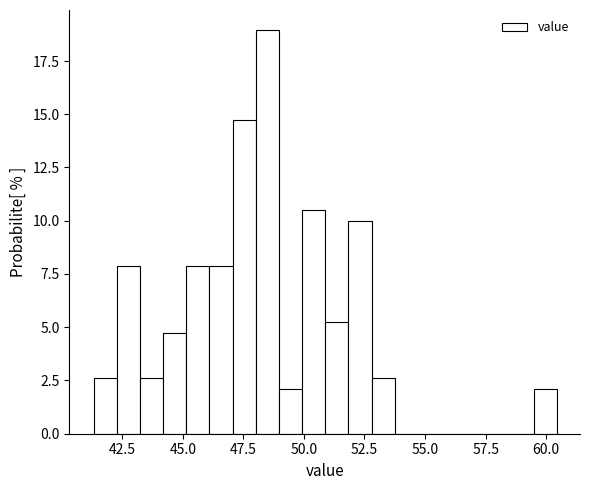

Read against the x-axis, roughly where is the centre of the tallest bar?

48.5